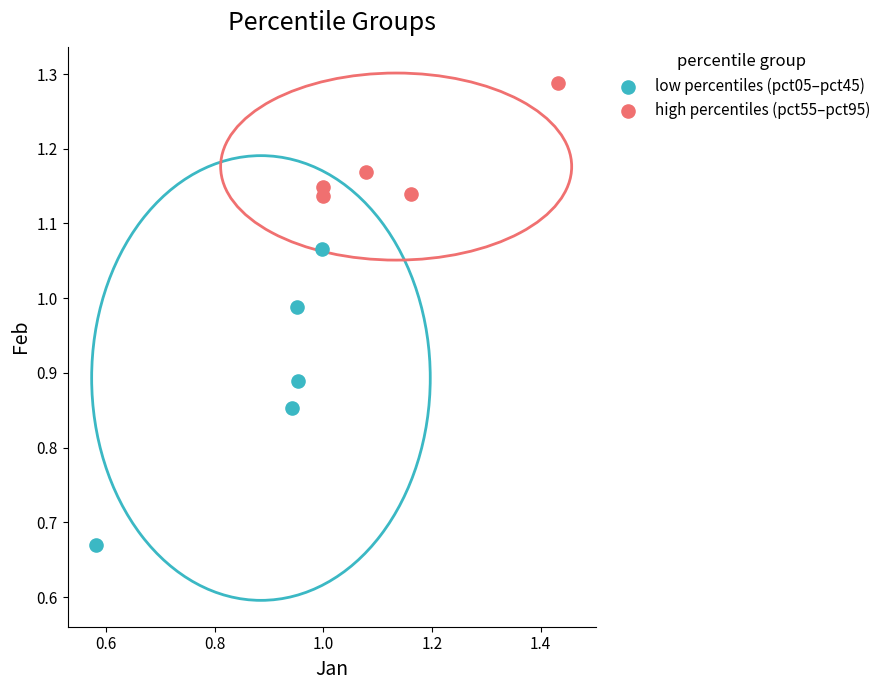

Which series reaches the maximum Y coordinate?

high percentiles (pct55–pct95)